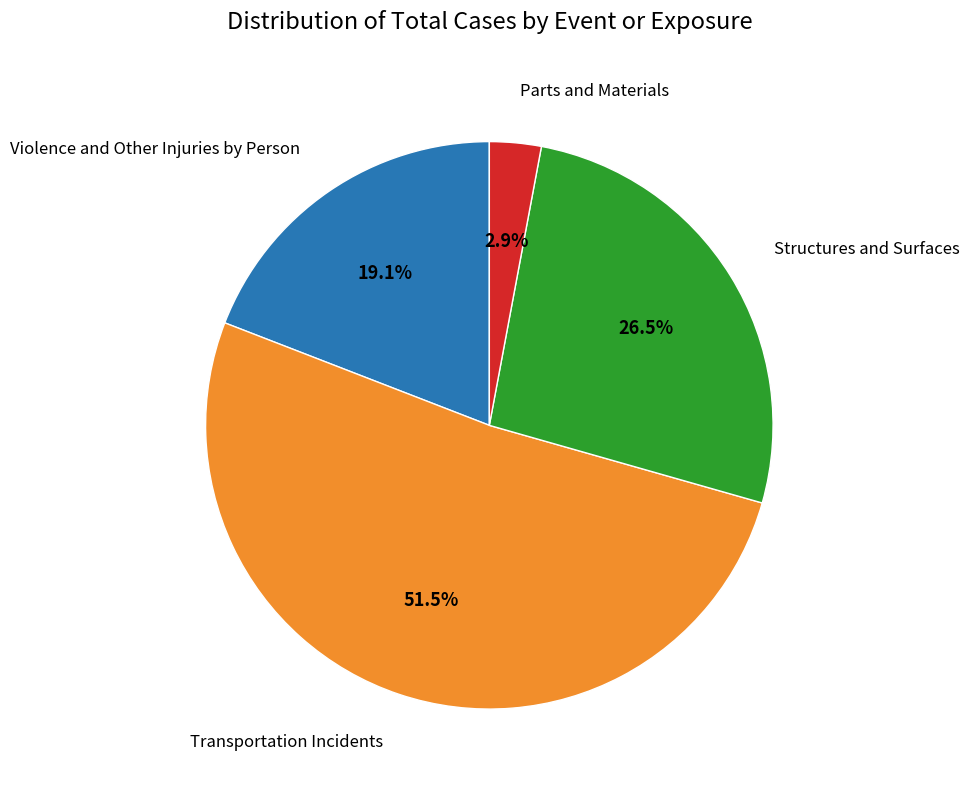

Does any single category account for the majority?

Yes